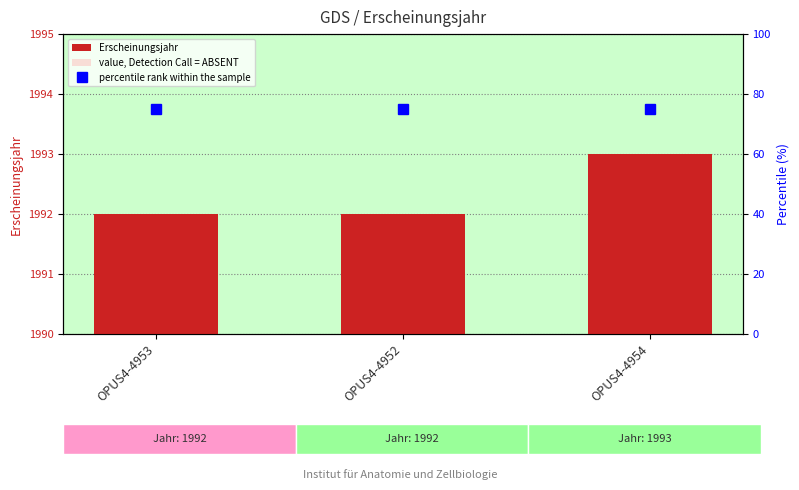

What is the approximate value of percentile rank within the sample at OPUS4-4952?

75.0